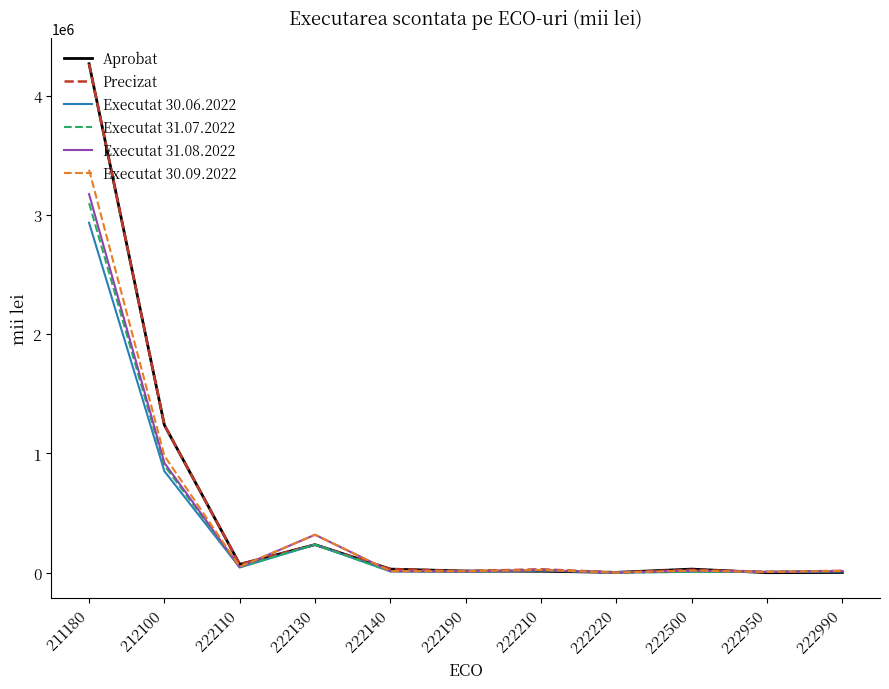

Where is Aprobat nearest to the value 2133950?

212100